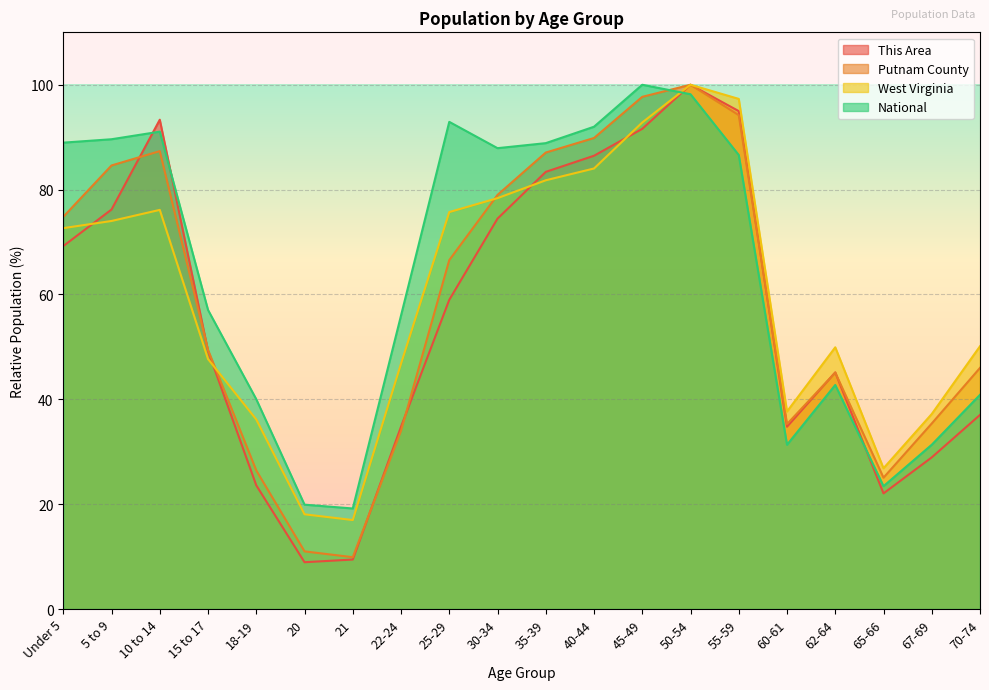

What is the total value across all series at 25-29?

294.2